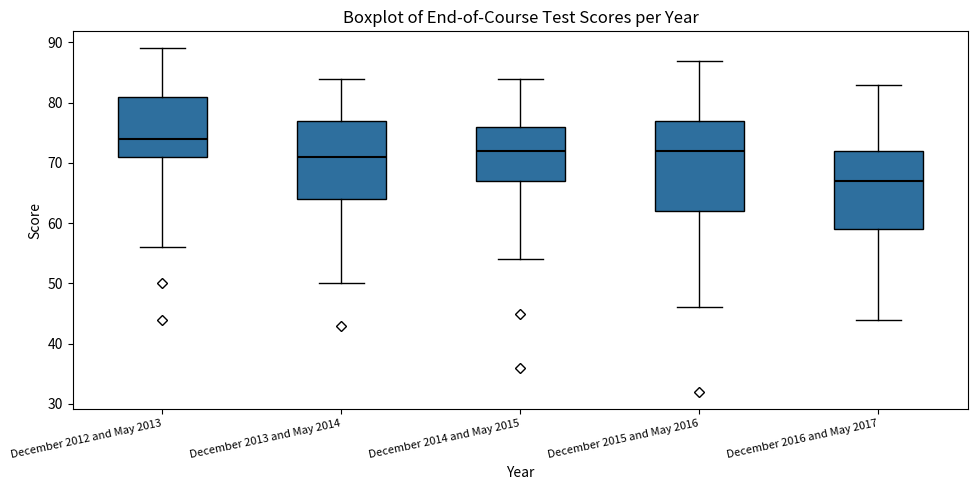

Reading left to right, transcribe this box plot: for each box, give where its median line is, the range the box spans, and where its two whiskers end, as read against the y-axis. The values are not printed on the chart, so give them approximately, as read against the axis.

December 2012 and May 2013: median 74, box 71 to 81, whiskers 56 to 89
December 2013 and May 2014: median 71, box 64 to 77, whiskers 50 to 84
December 2014 and May 2015: median 72, box 67 to 76, whiskers 54 to 84
December 2015 and May 2016: median 72, box 62 to 77, whiskers 46 to 87
December 2016 and May 2017: median 67, box 59 to 72, whiskers 44 to 83